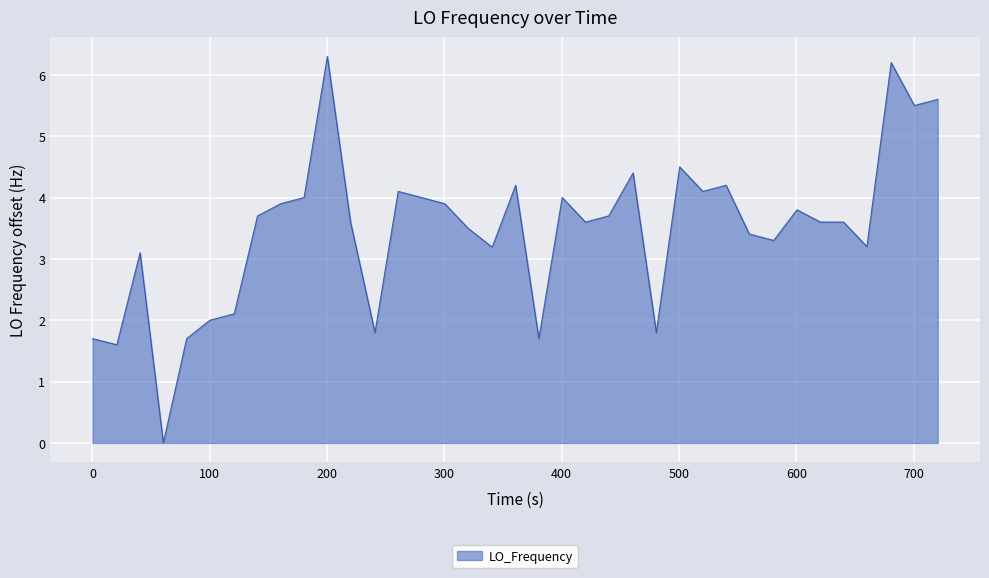

What is the greatest value displayed?

6.3